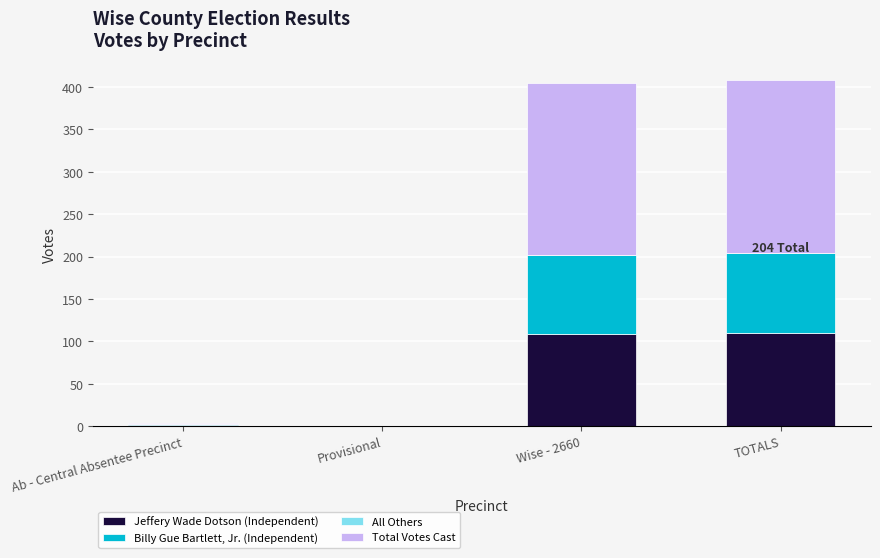

Count the number of categories in the chart.

4